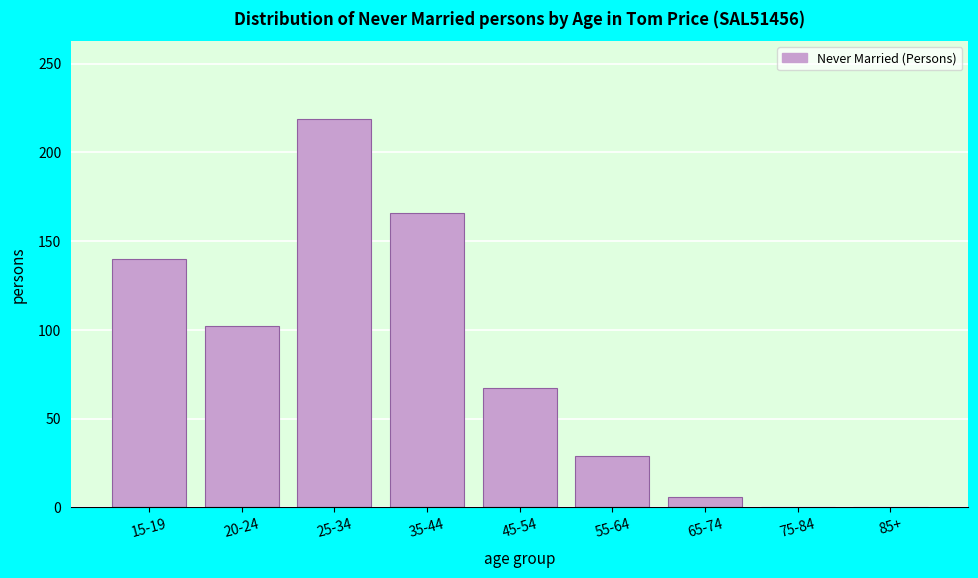

Reading left to right, extract all data points from this chart.

15-19=140	20-24=102	25-34=219	35-44=166	45-54=67	55-64=29	65-74=6	75-84=0	85+=0